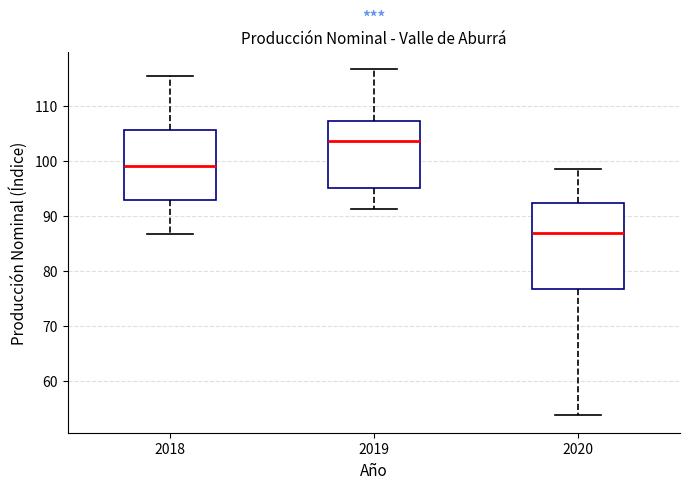

Reading left to right, read every box against the y-axis: the position of its median line, the range the box covers, and the ends of its whiskers. The values are not printed on the chart, so give them approximately, as read against the axis.

2018: median 99, box 93 to 106, whiskers 87 to 115
2019: median 104, box 95 to 107, whiskers 91 to 117
2020: median 87, box 77 to 92, whiskers 54 to 99